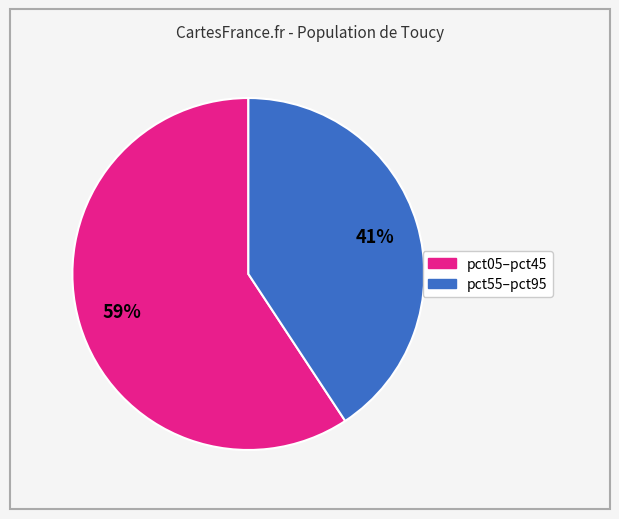

To the nearest percent, what is the average slice percentage?

50%